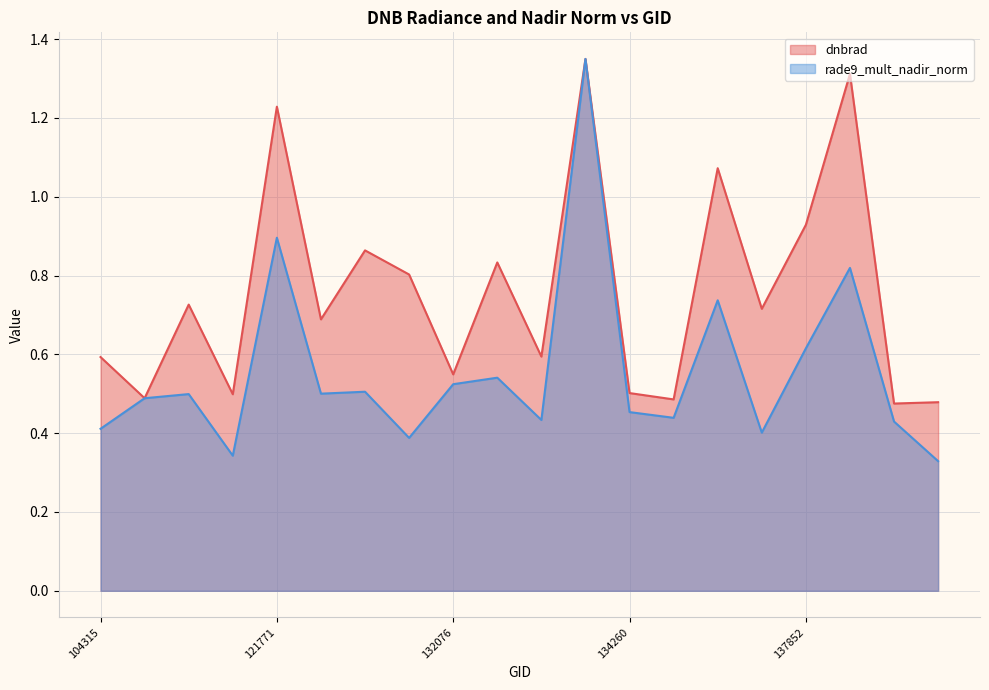

How many data points does each series have?

20